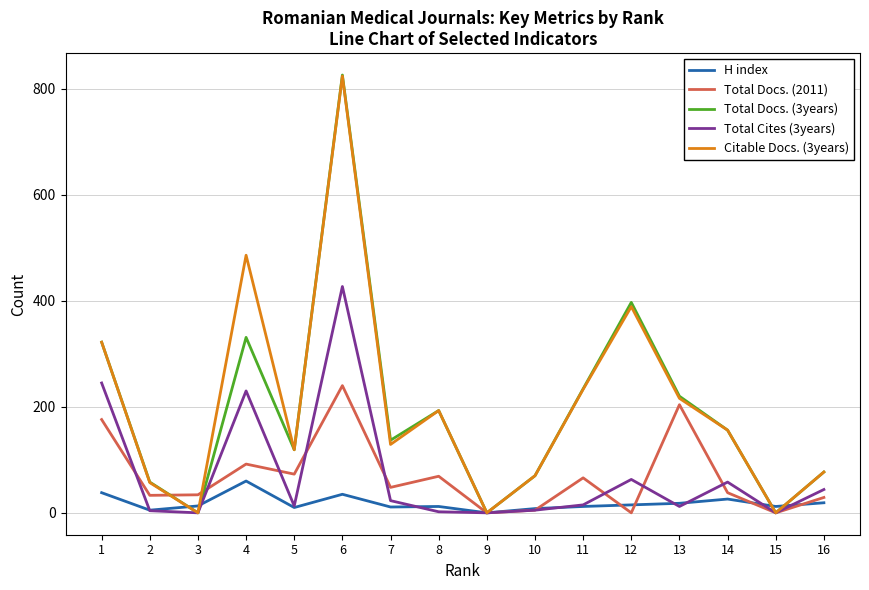

At which category is the sum across all series the highest?

6